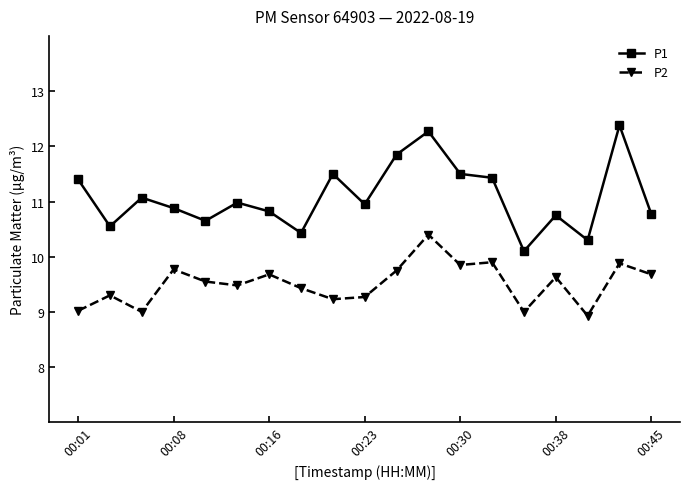

What is the value of the P1 point at the 4th from the left?

10.9